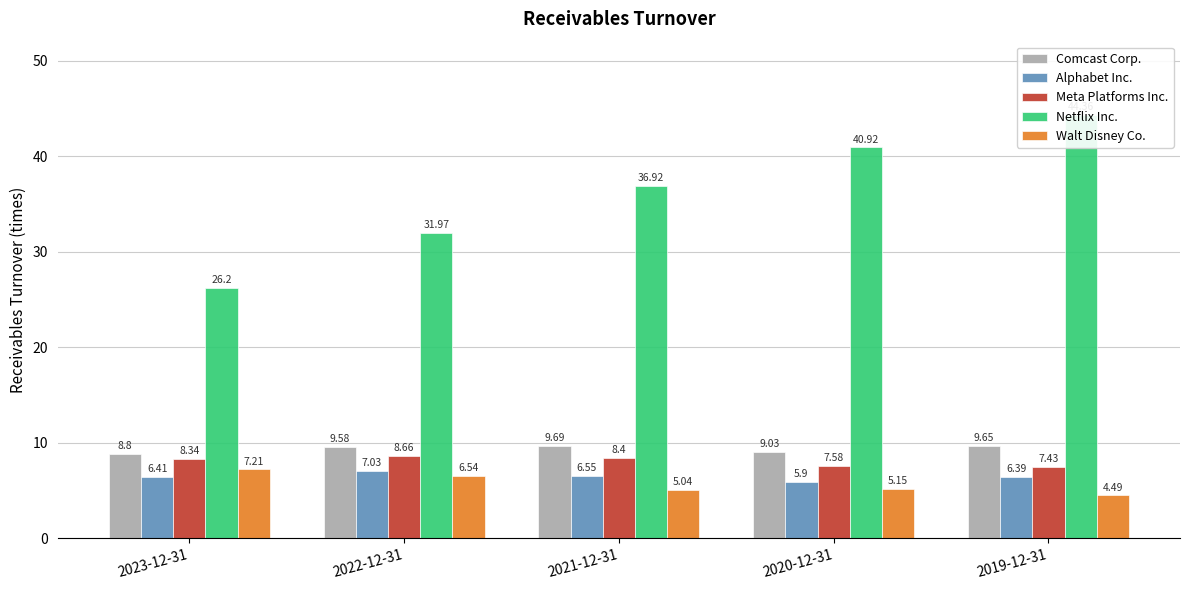

At which label does Alphabet Inc. first exceed 6?

2023-12-31